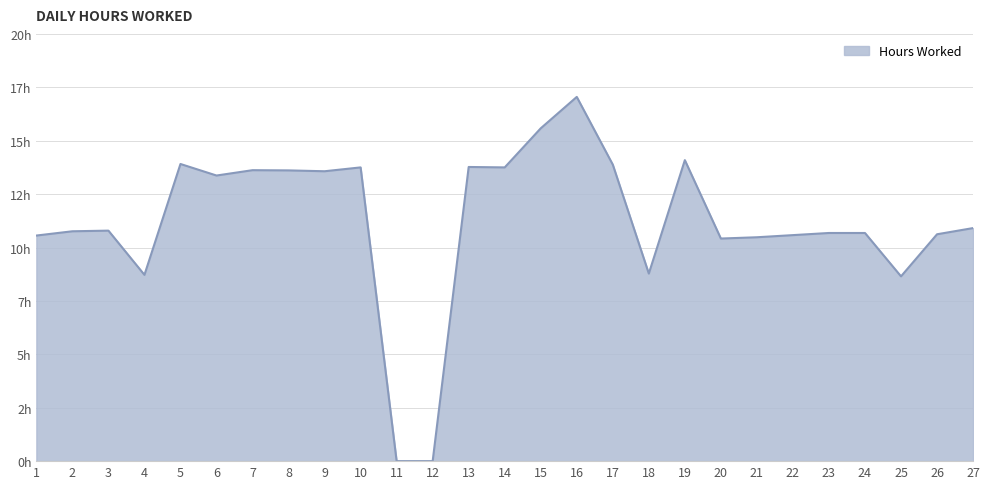

What is the difference between the maximum and minimum values?

17.1